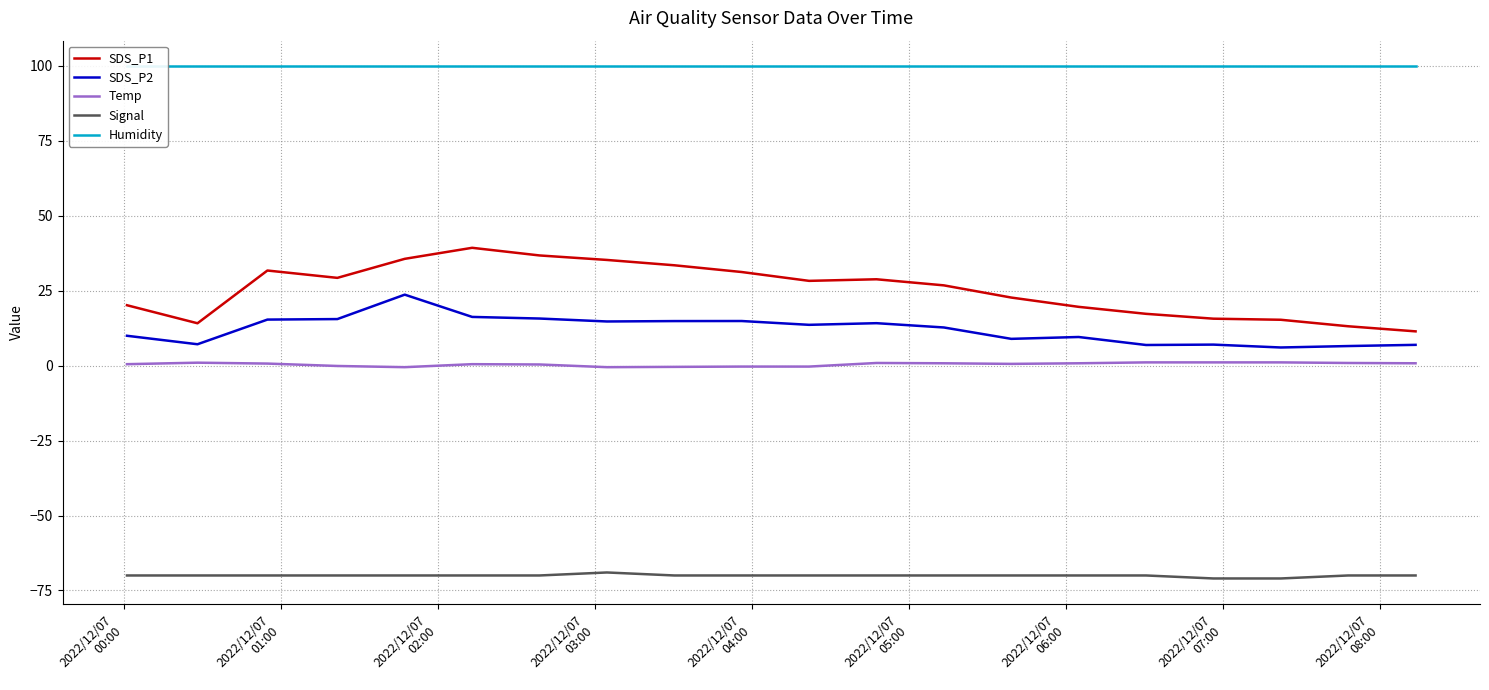

What are all the series names shown in the legend?

SDS_P1, SDS_P2, Temp, Signal, Humidity